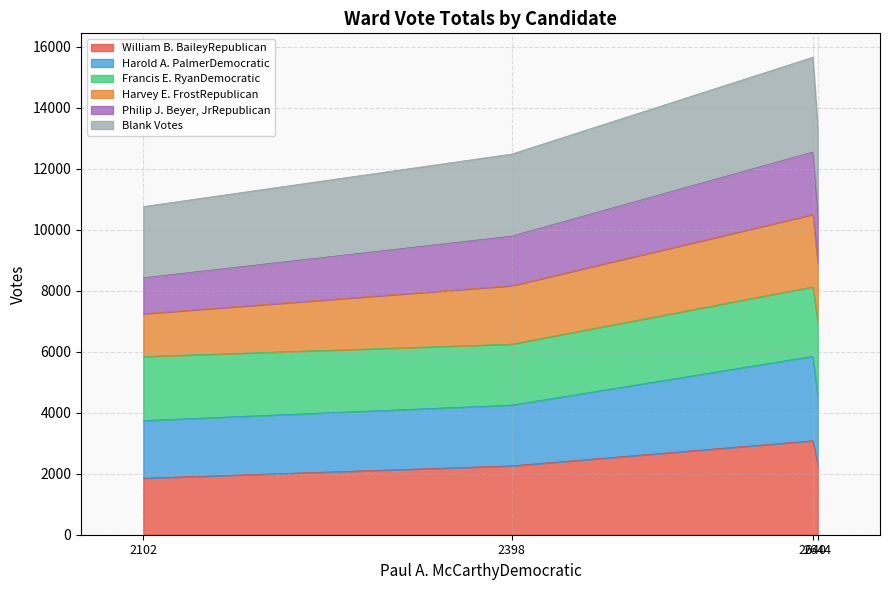

What is the maximum value for William B. BaileyRepublican?

3082